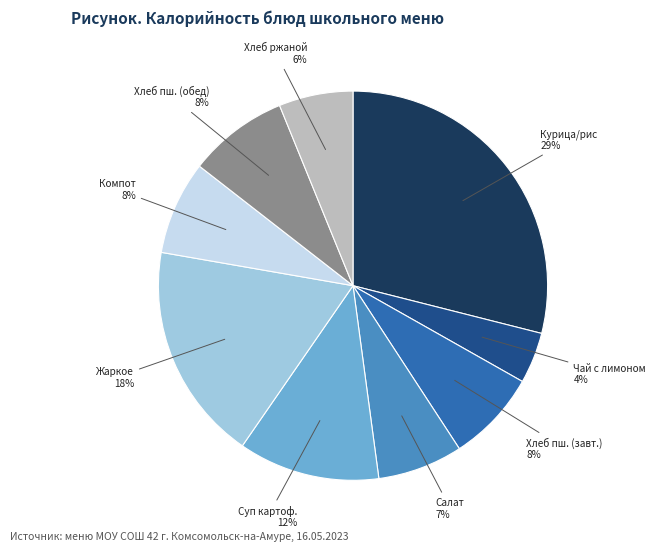

Is there a majority slice in this chart?

No